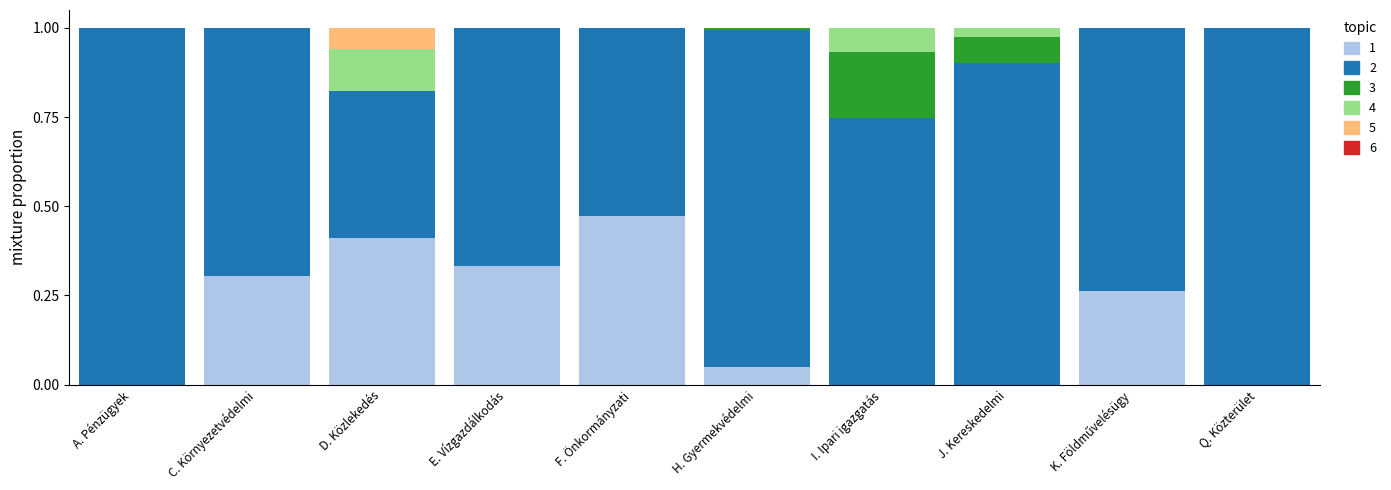

Count the number of data series in this chart.

6